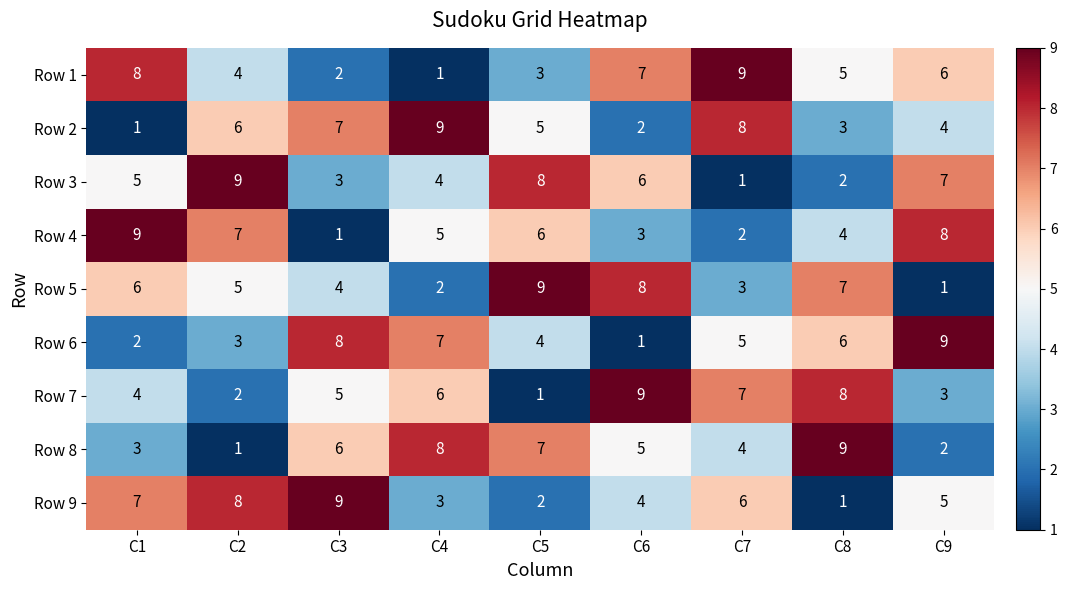

Rank the categories by Row 4 value from highest to lowest.

C1, C9, C2, C5, C4, C8, C6, C7, C3